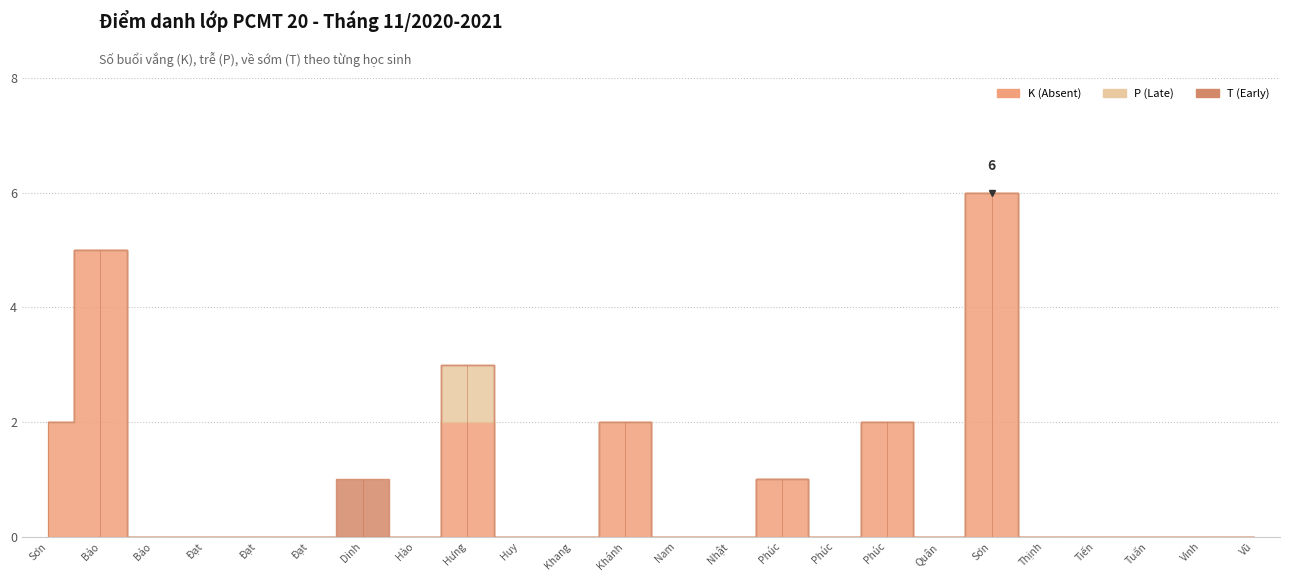

What is the difference between the maximum and minimum values in the P (Late) series?

1